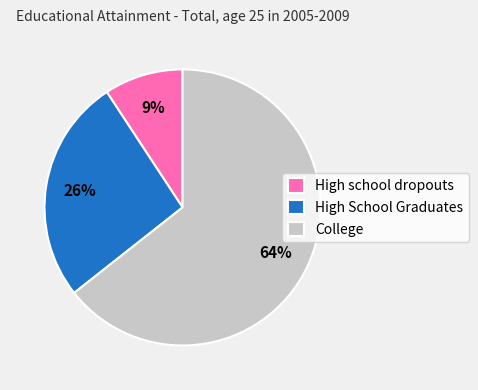

What percentage is the High school dropouts slice, to the nearest percent?

9%